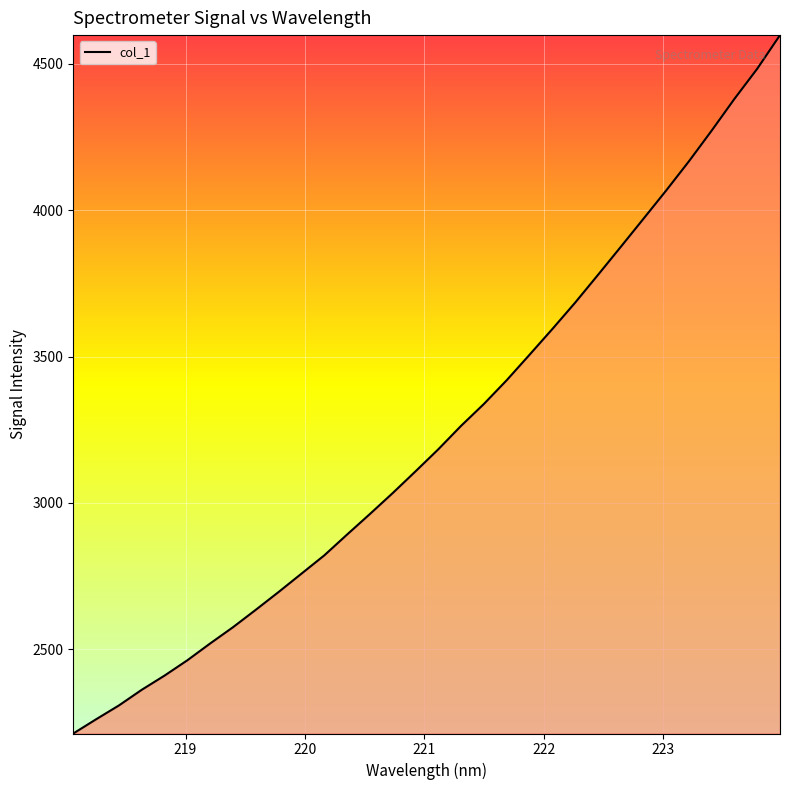

What is the minimum value shown in the chart?

2211.6